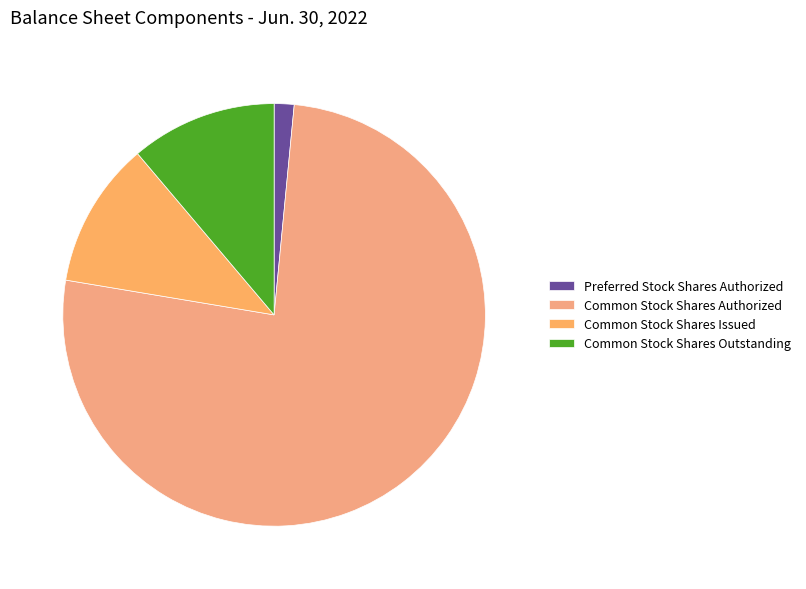

Is there any slice that represents more than half of the pie?

Yes